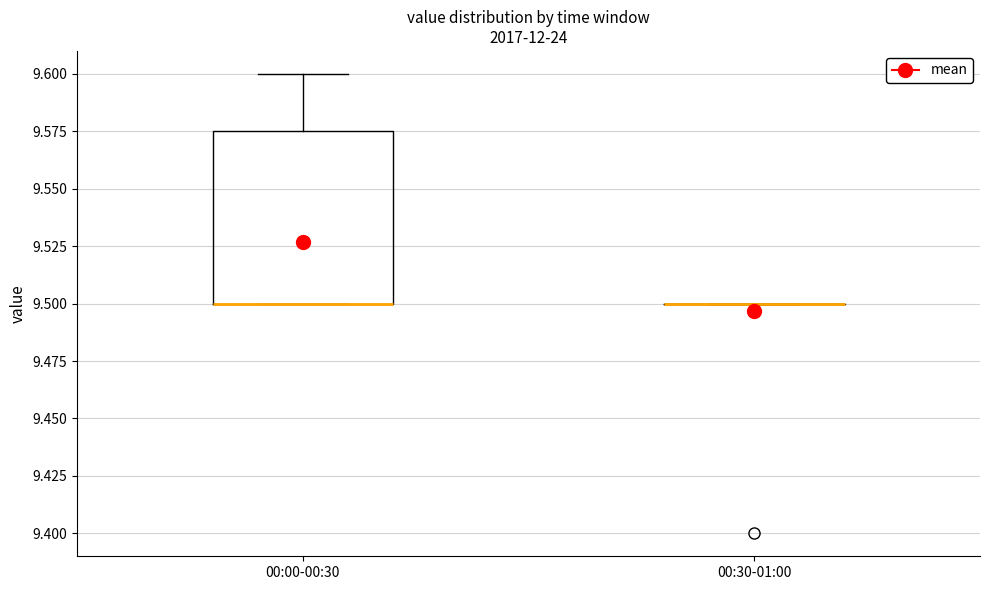

Reading left to right, transcribe this box plot: for each box, give where its median line is, the range the box spans, and where its two whiskers end, as read against the y-axis. The values are not printed on the chart, so give them approximately, as read against the axis.

00:00-00:30: median 9.500 (drawn on the box's lower edge), box 9.500 to 9.575, whiskers 9.500 to 9.600
00:30-01:00: box collapsed to a line at 9.500, whiskers 9.500 to 9.500